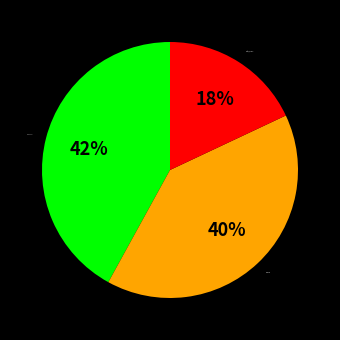

Count the number of slices in the pie.

3